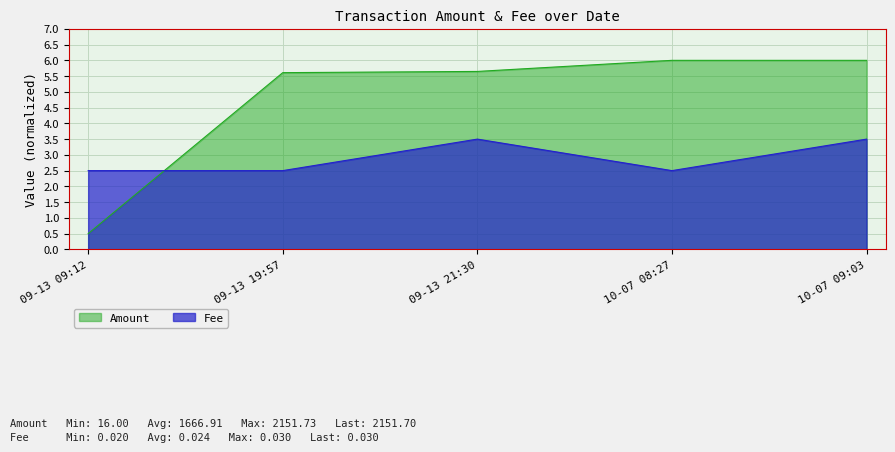

Reading left to right, transcribe all the data shown in this chart.

Amount: 09-13 09:12=0.5	09-13 19:57=5.6	09-13 21:30=5.6	10-07 08:27=6.0	10-07 09:03=6.0
Fee: 09-13 09:12=2.5	09-13 19:57=2.5	09-13 21:30=3.5	10-07 08:27=2.5	10-07 09:03=3.5